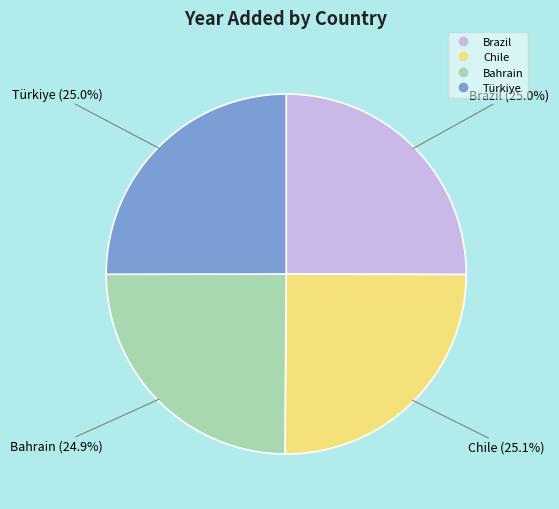

What percentage is the Bahrain slice, to the nearest percent?

25%